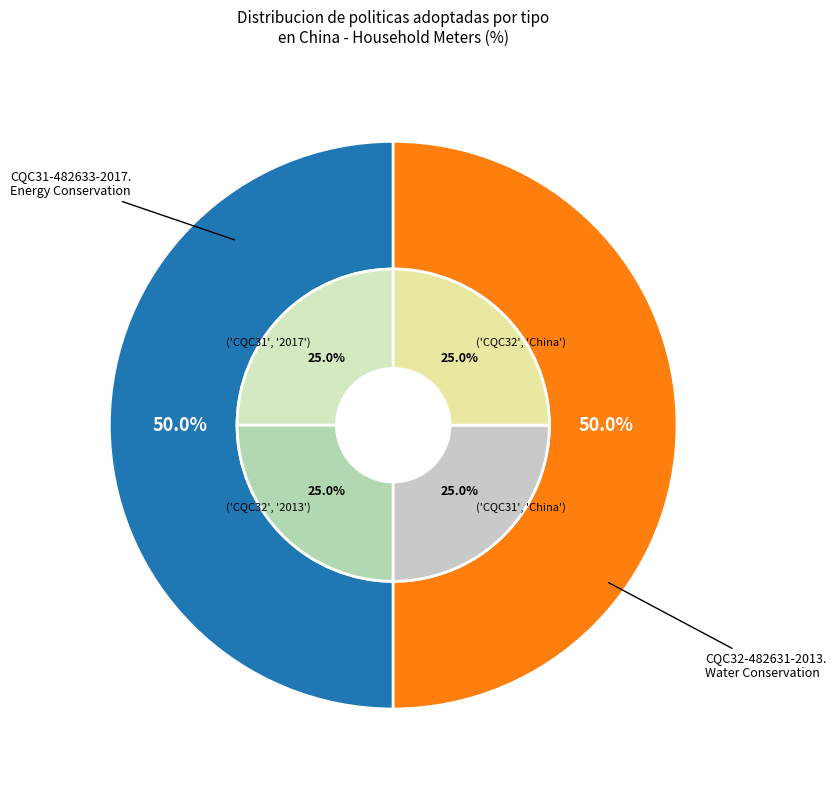

Is it true that CQC32-482631-2013. Water Conservation is 50% of the pie?

True